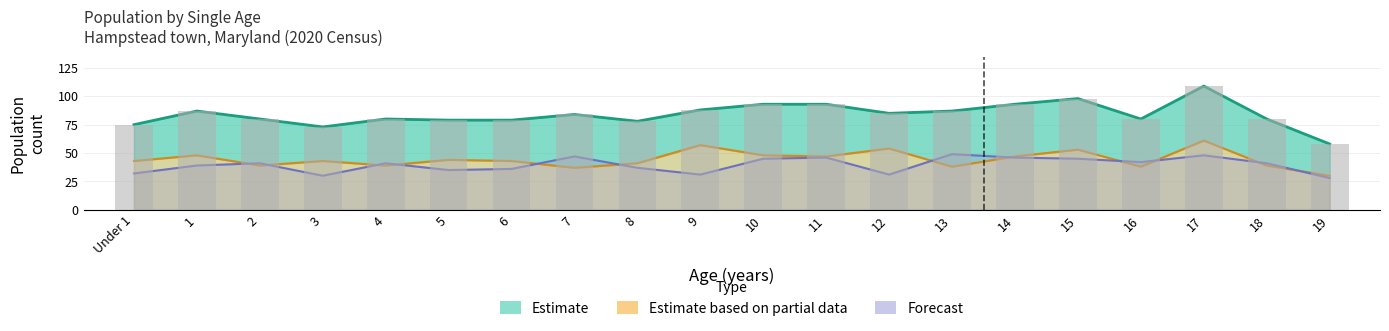

How many bars are there in each group?

3